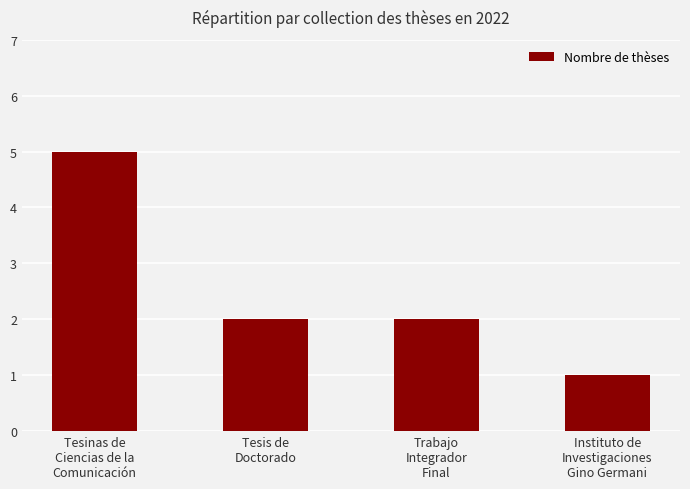

What is the label of the 4th bar from the left?

Instituto de
Investigaciones
Gino Germani